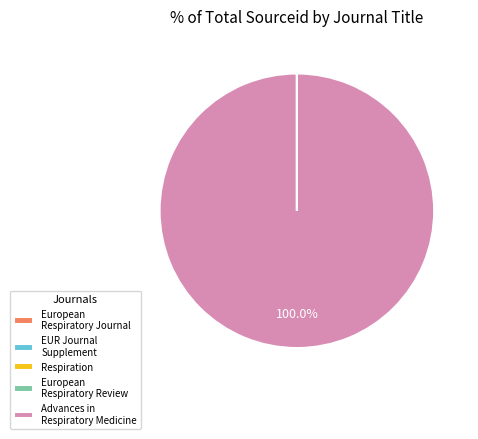

Which category has the biggest portion of the pie?

Advances in Respiratory Medicine